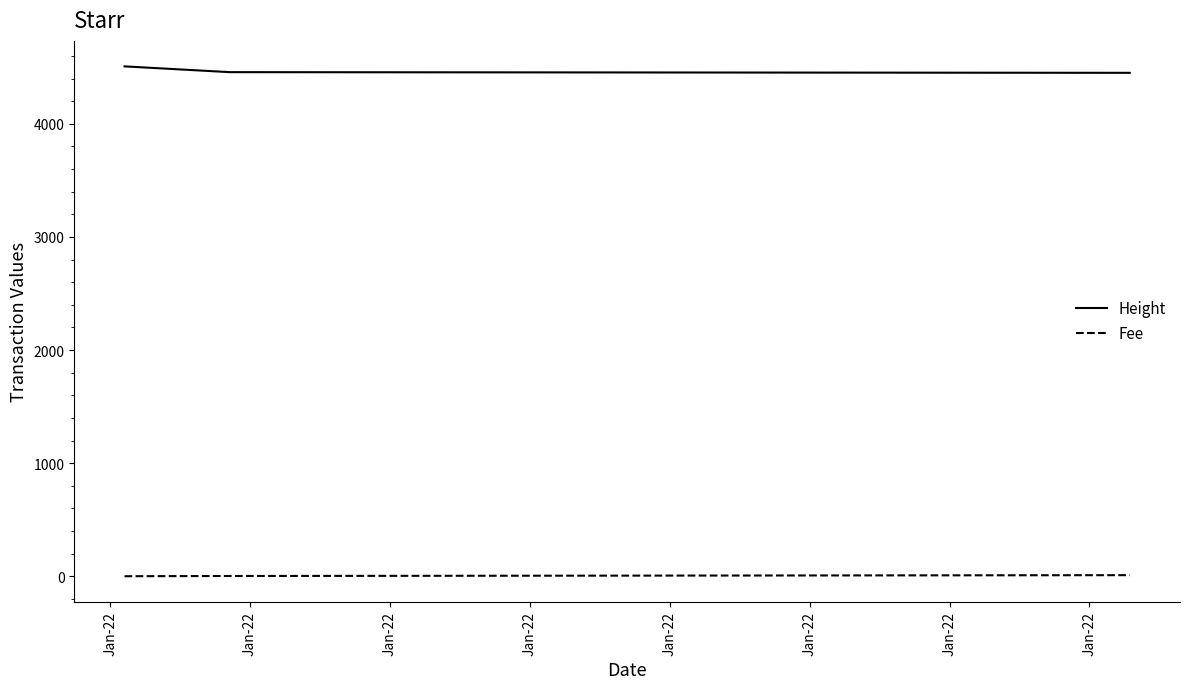

Rank the series by their maximum value, from lowest to highest.

Fee, Height